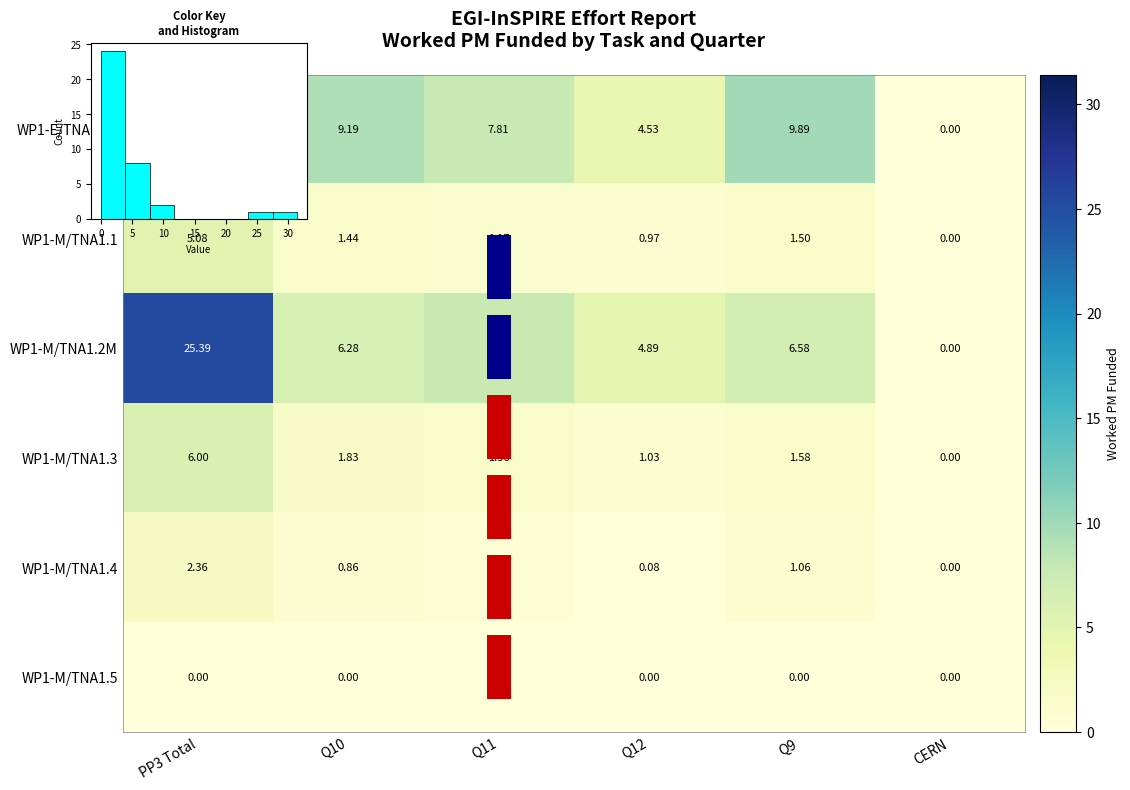

What is the difference between the maximum and minimum values in the WP1-E/TNA1.2E series?

31.4